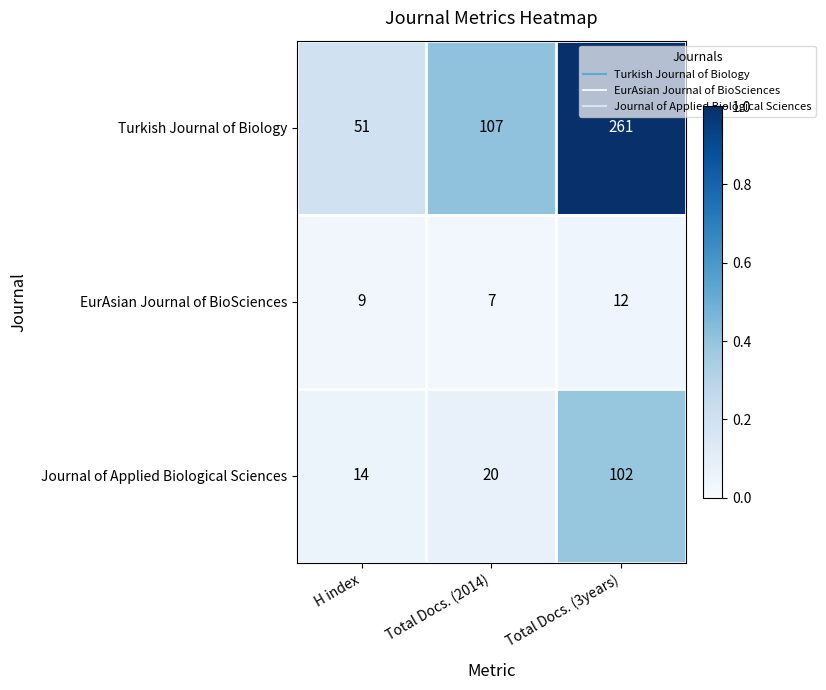

Which series has the largest total across all categories?

Turkish Journal of Biology